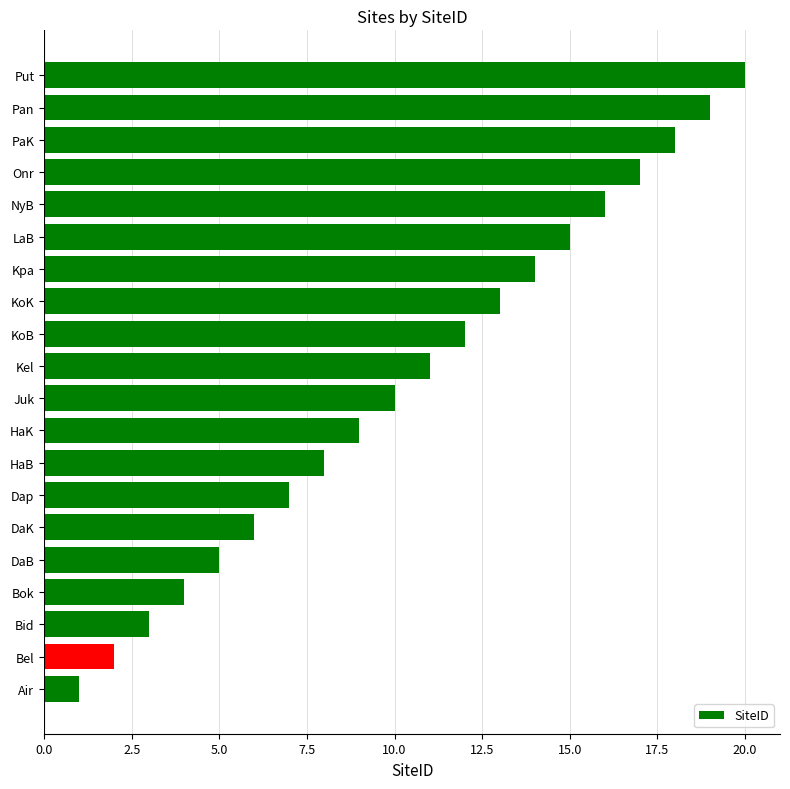

Is it true that the value at HaK is 4?

False